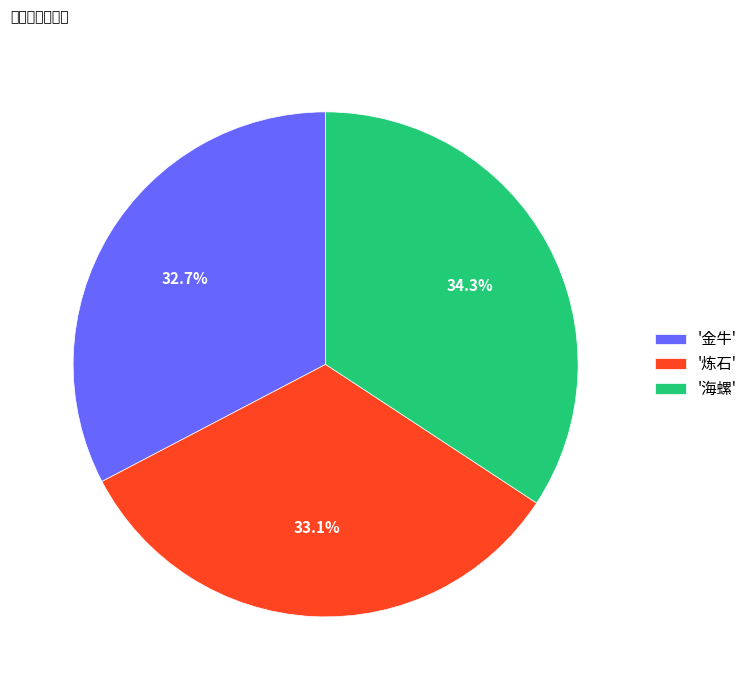

Between '海螺' and '炼石', which is larger?

'海螺'